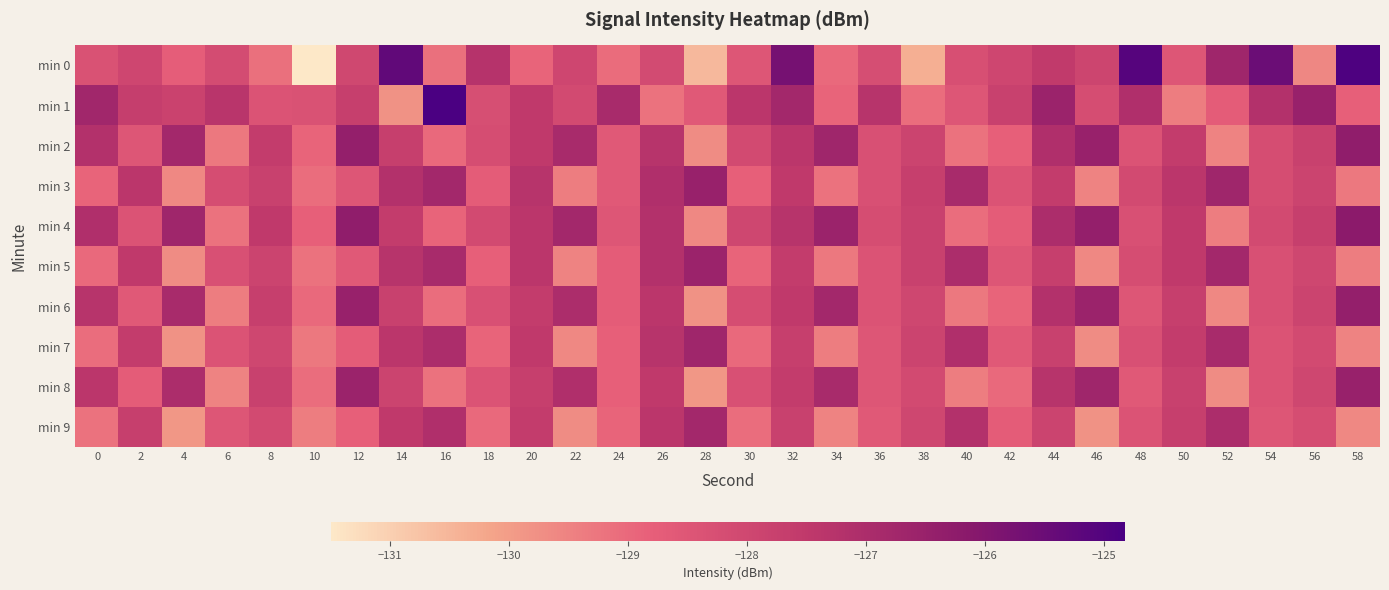

What is the difference between the highest and lowest values at 24?

2.2